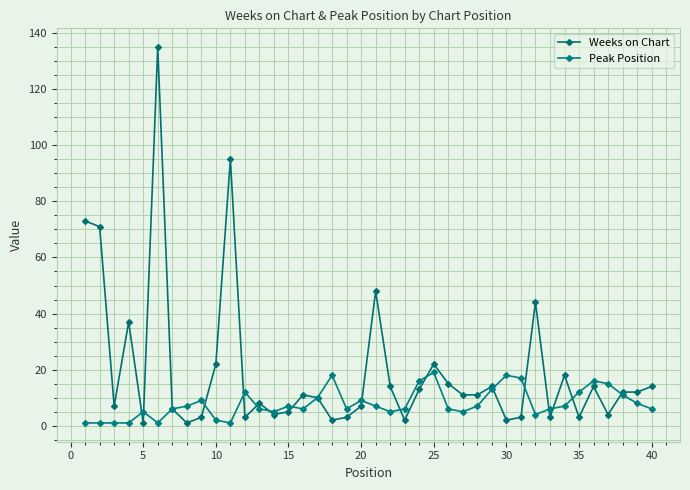

How many data points does each series have?

40